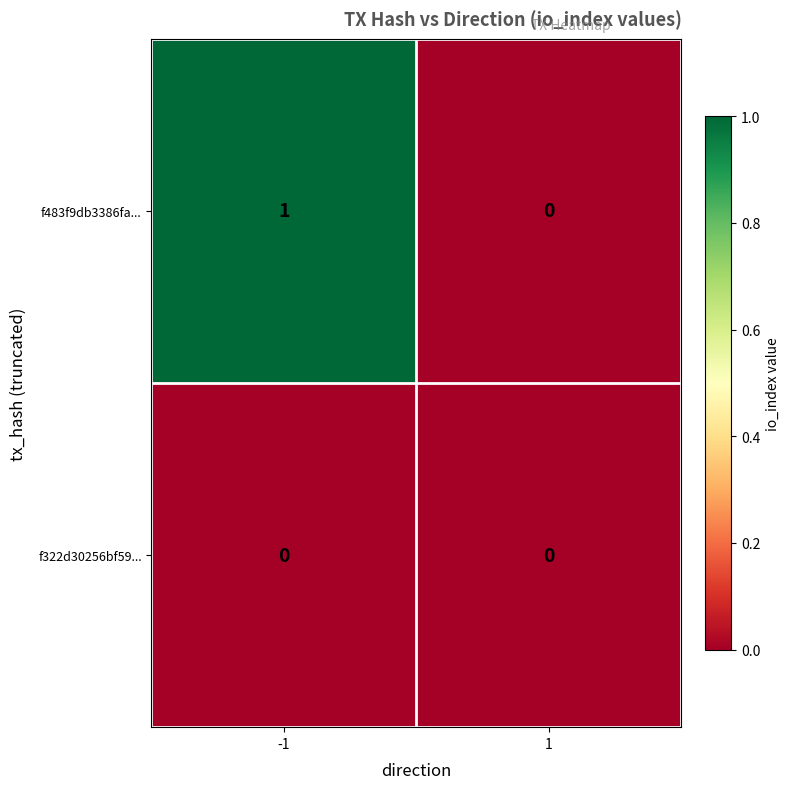

The f322d30256bf59... series shows 0 at -1. True or false?

True